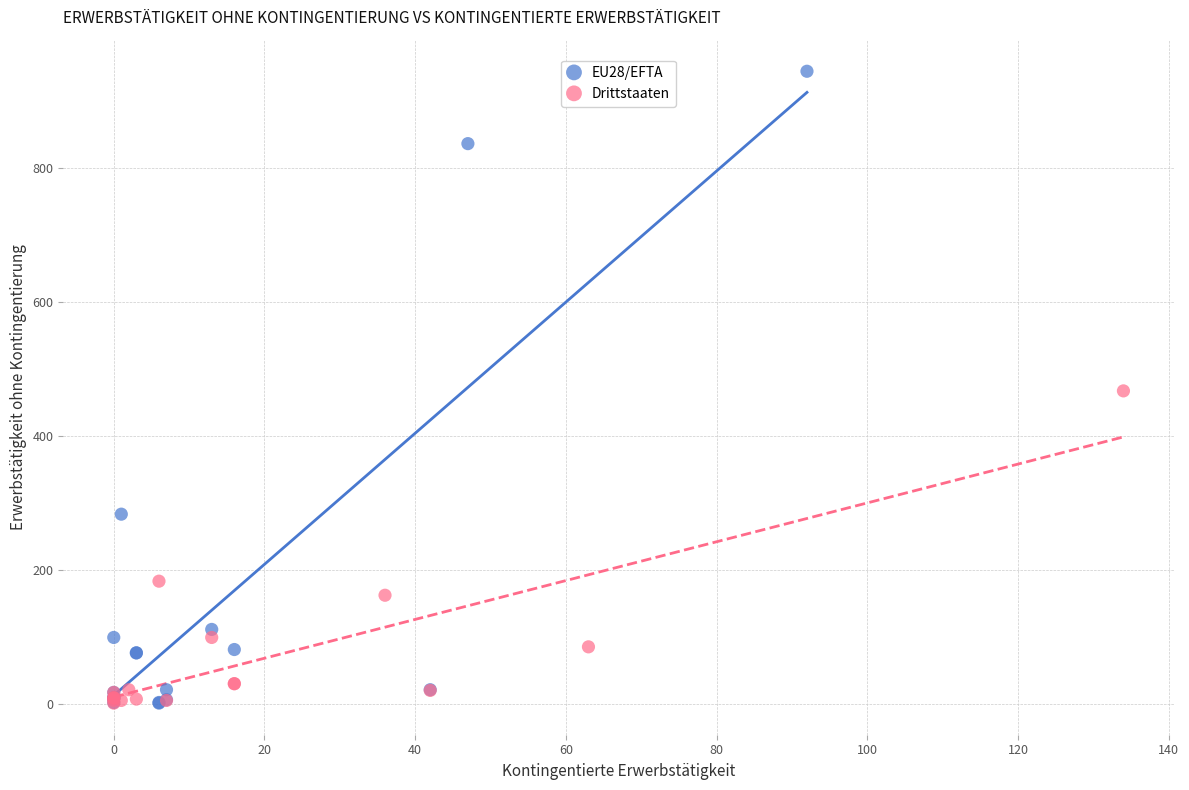

Which series contains the highest Y value?

EU28/EFTA